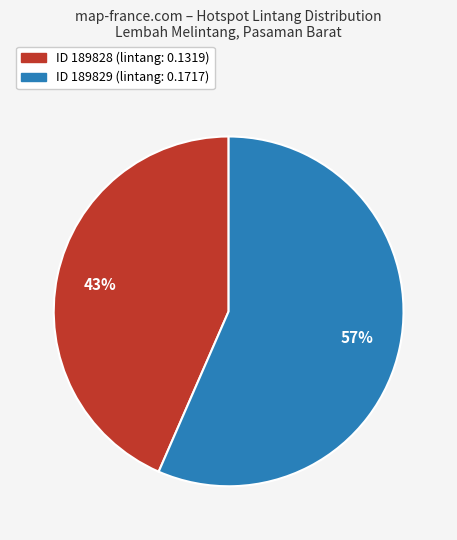

Is there a majority slice in this chart?

Yes